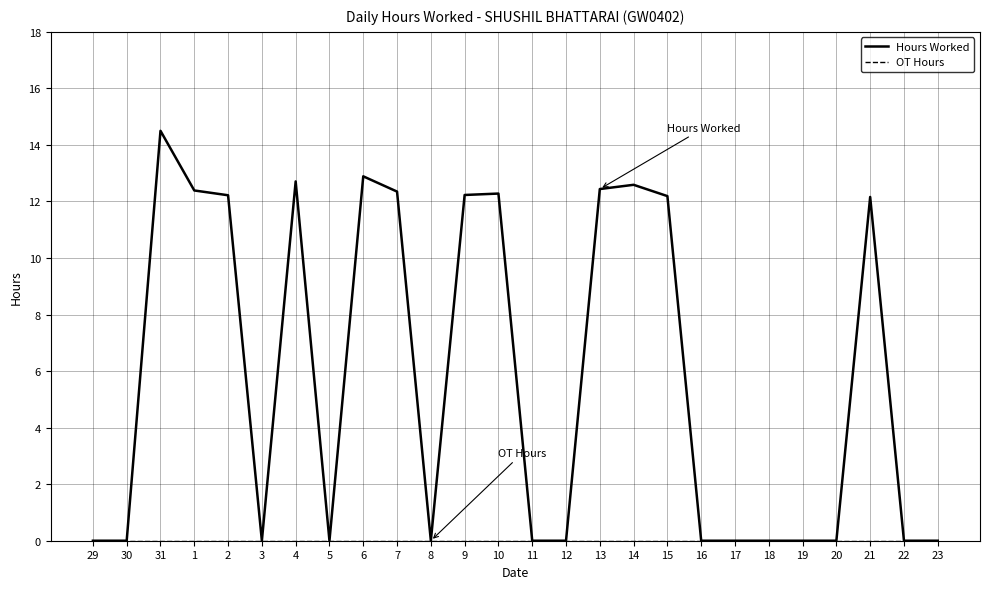

At which category does Hours Worked reach its first local peak?

31